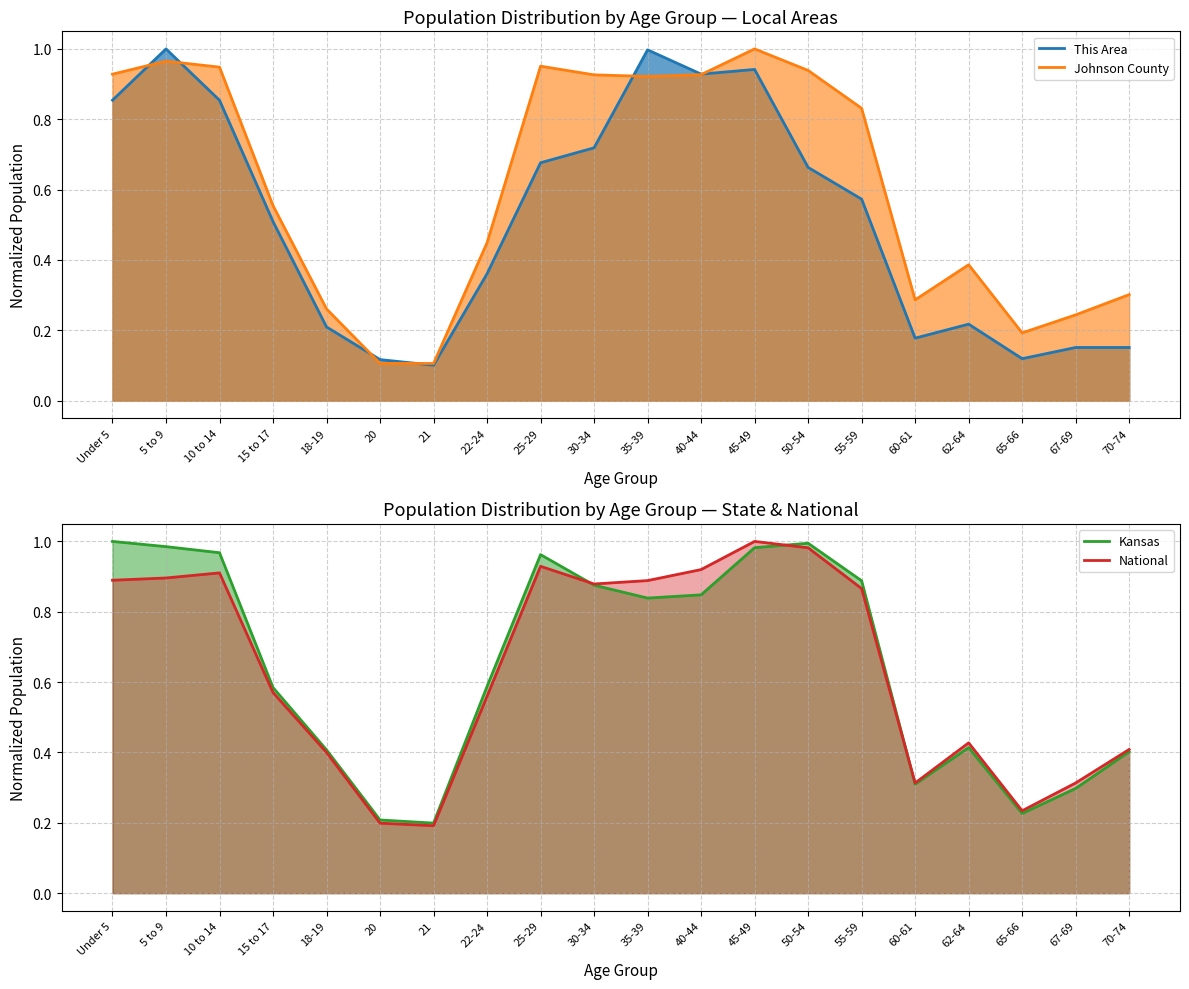

What is the approximate value of National (line) at 25-29?

0.9